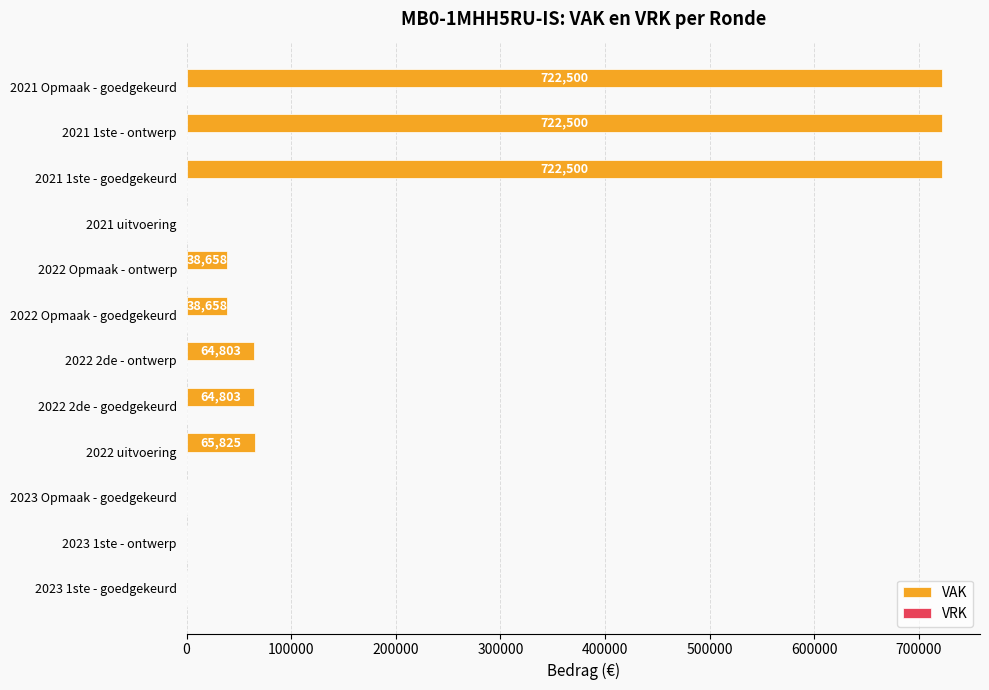

Is it true that the value at 2021 uitvoering is 0?

True